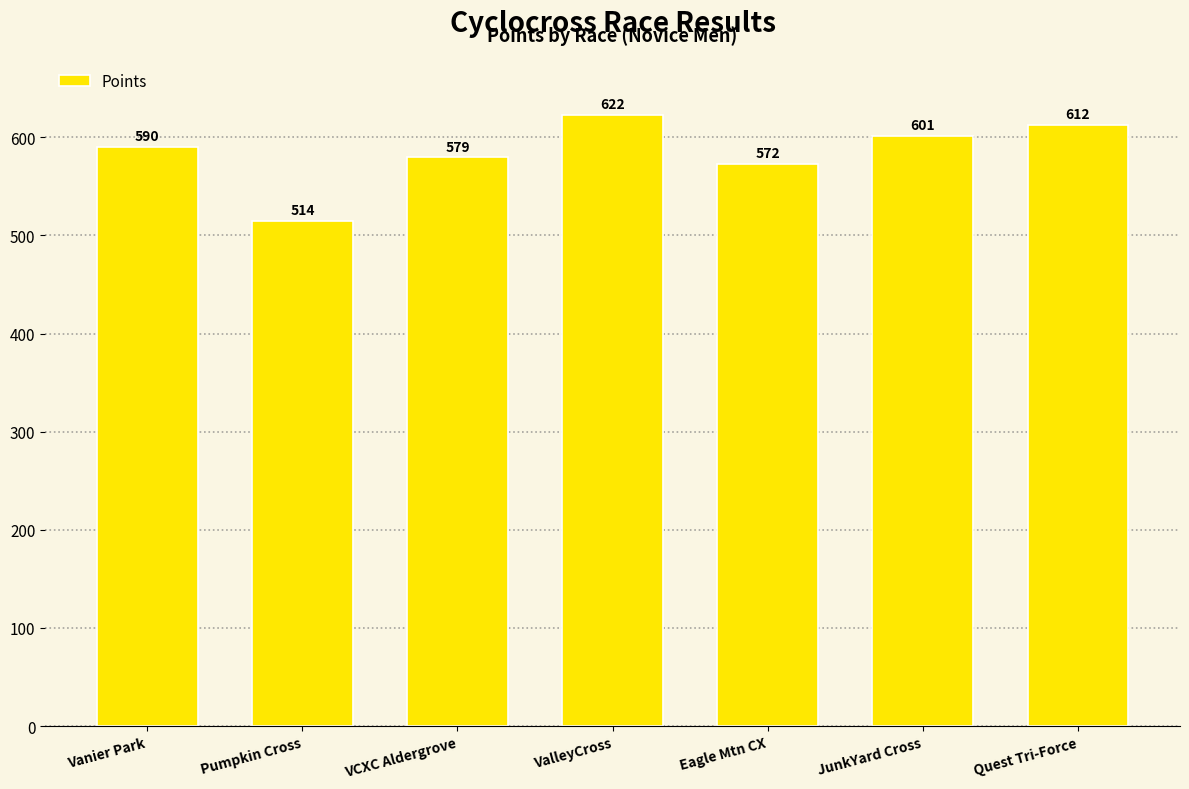

The chart shows a value of 305.5 at Eagle Mtn CX. True or false?

False